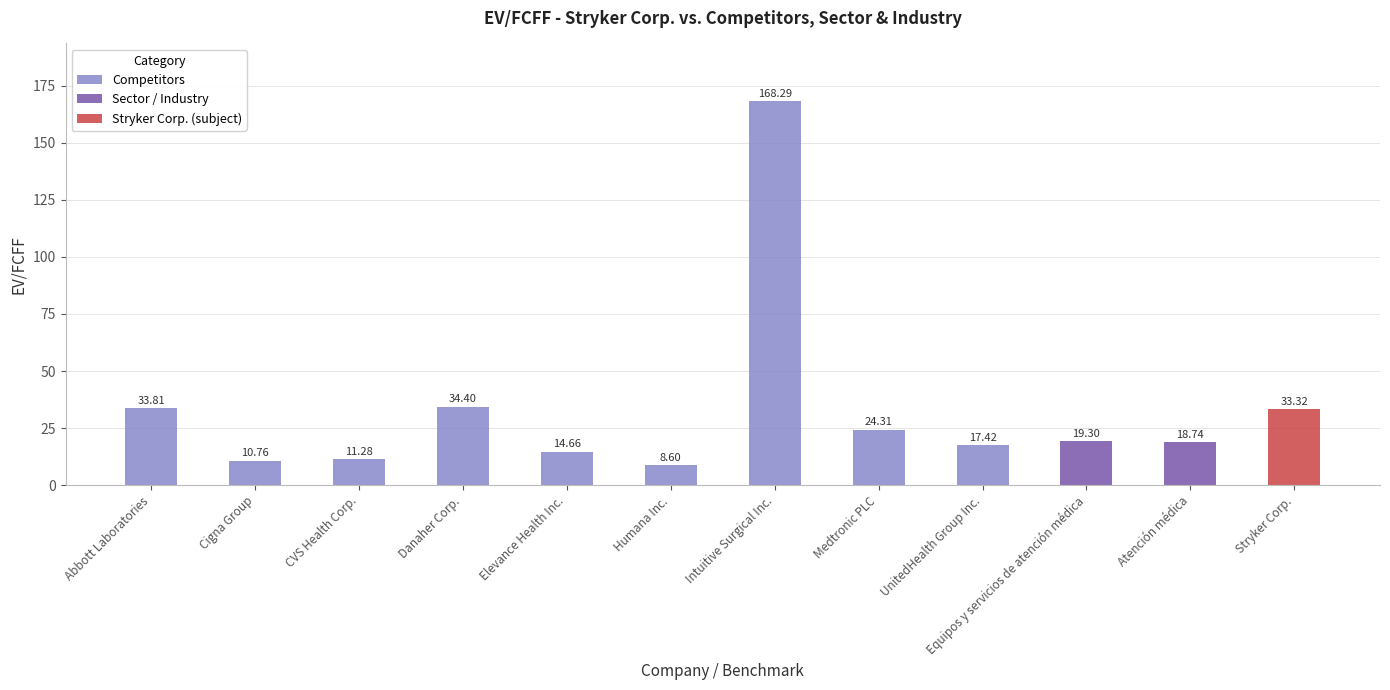

Which category has the lowest value across all series?

Humana Inc.